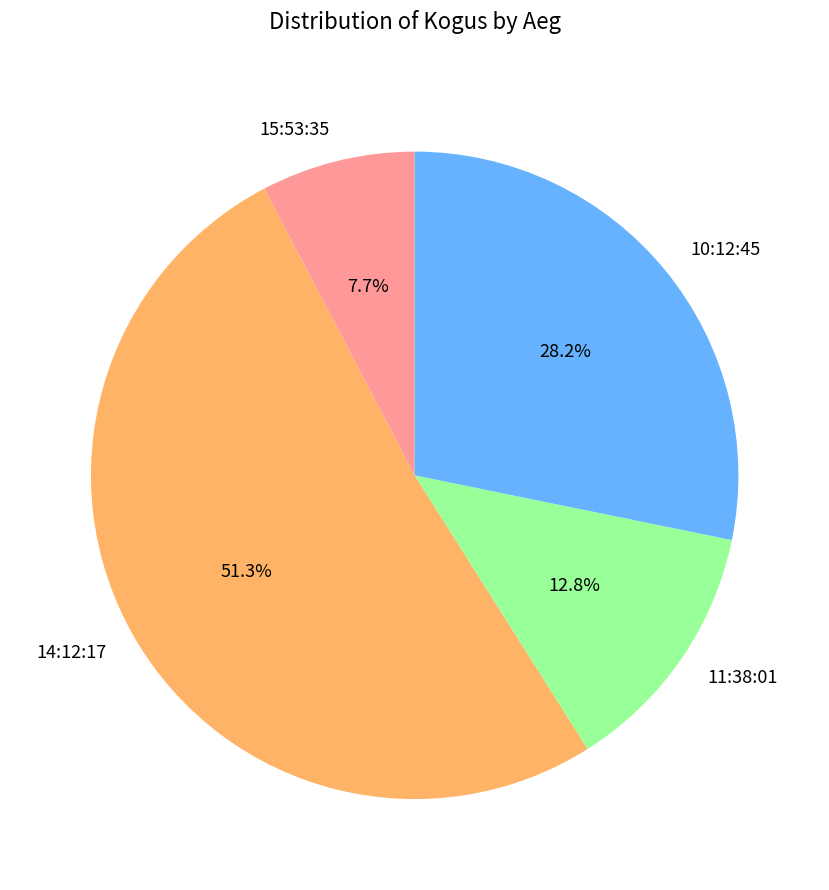

Is it true that 15:53:35 is 8% of the pie?

True